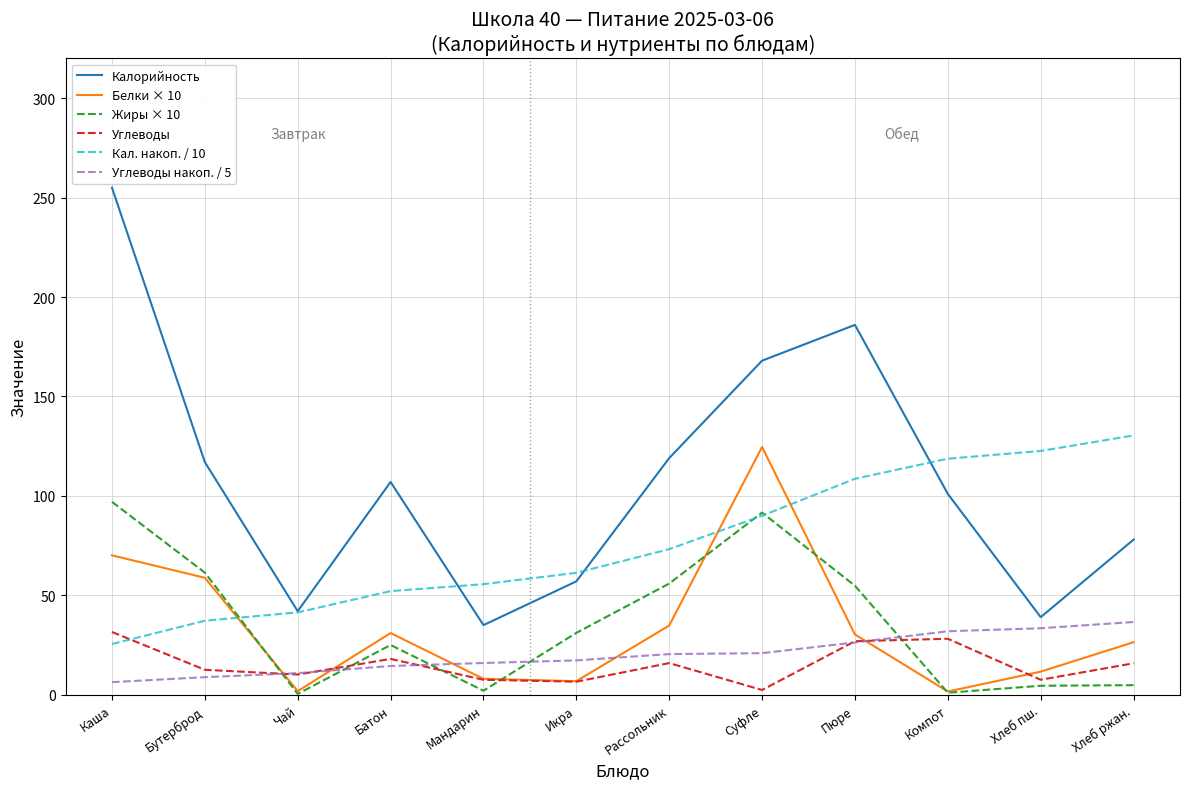

What is the highest value of the Белки × 10 series?

124.6